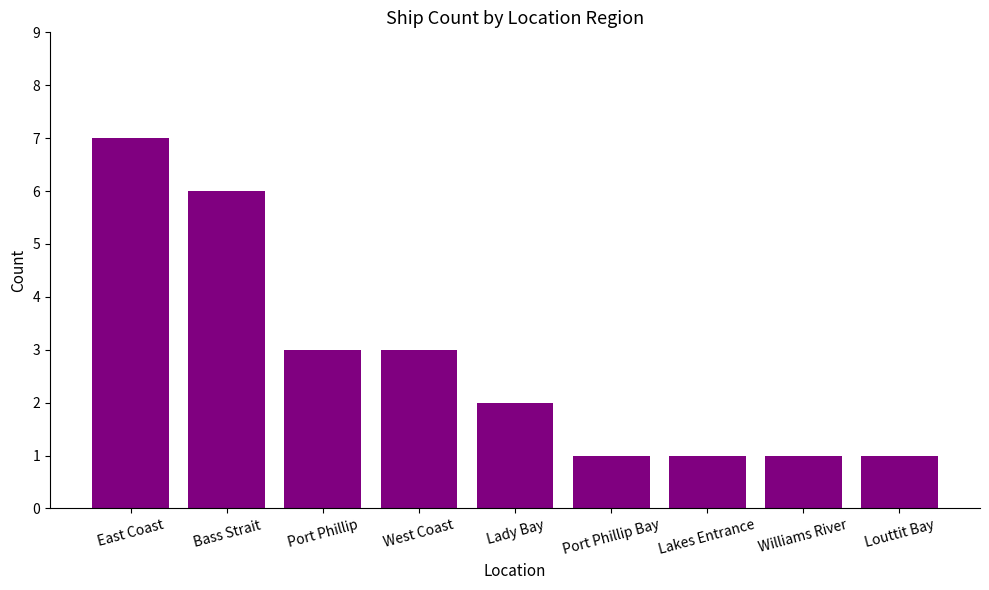

What is the ratio of the value at West Coast to the value at Louttit Bay?

3.0